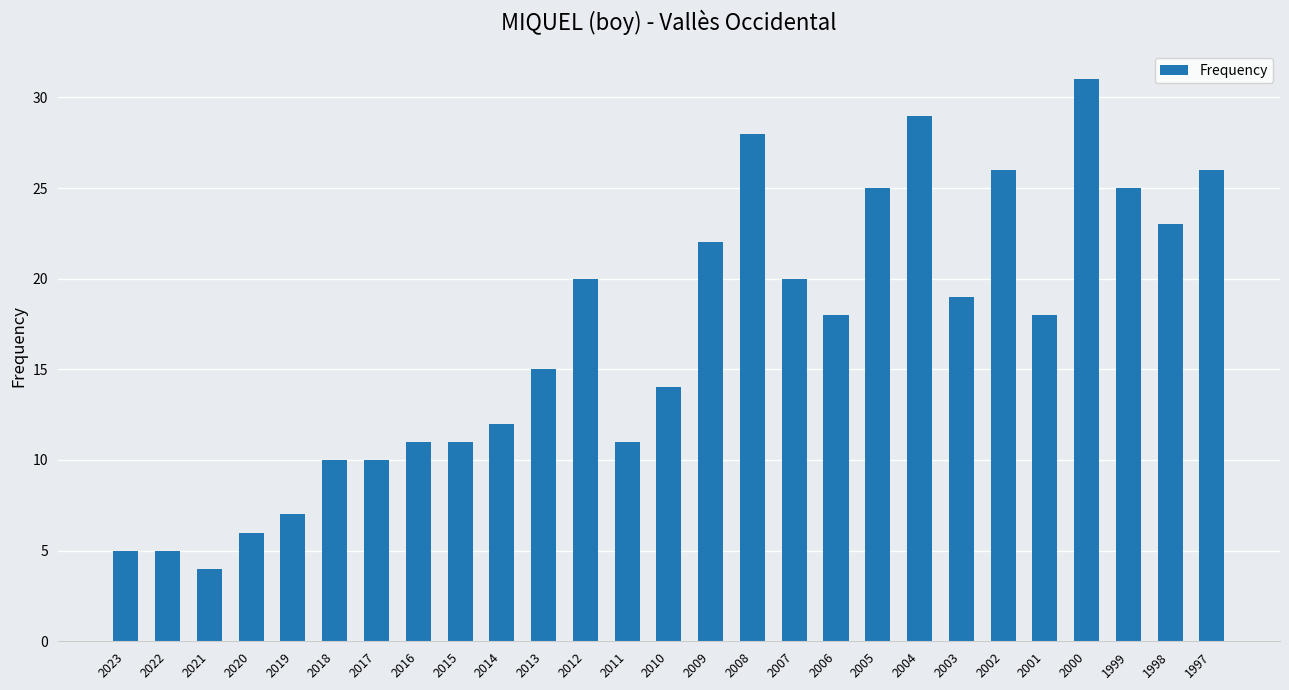

What is the sum of the values at 2003 and 1997?

45